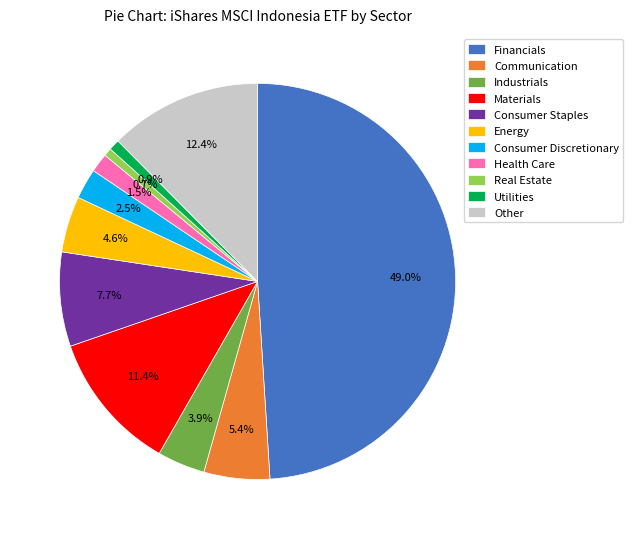

What percentage do Utilities and Industrials together represent?

4.8%